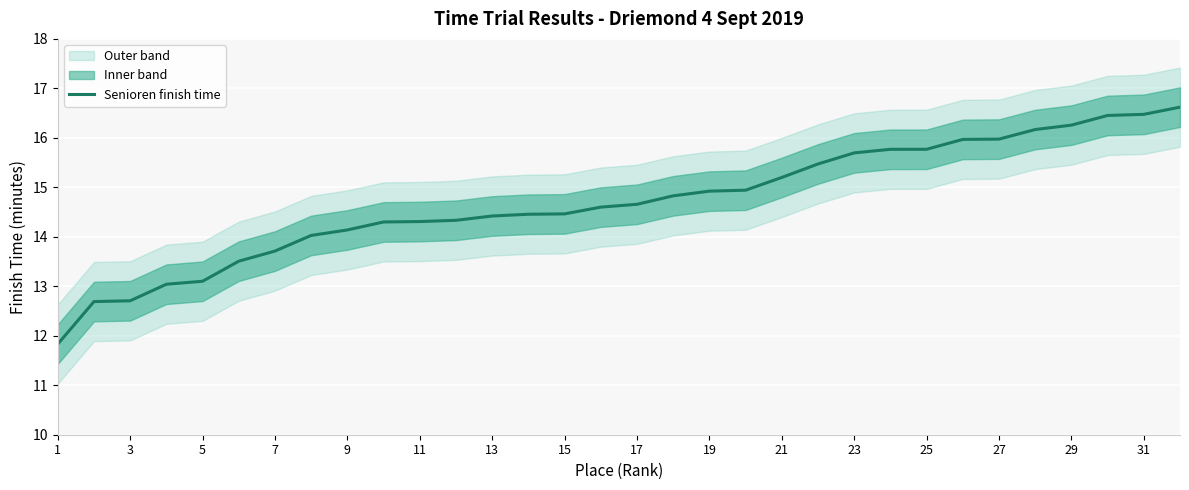

The Senioren finish time series shows 13.7 at 7. True or false?

True